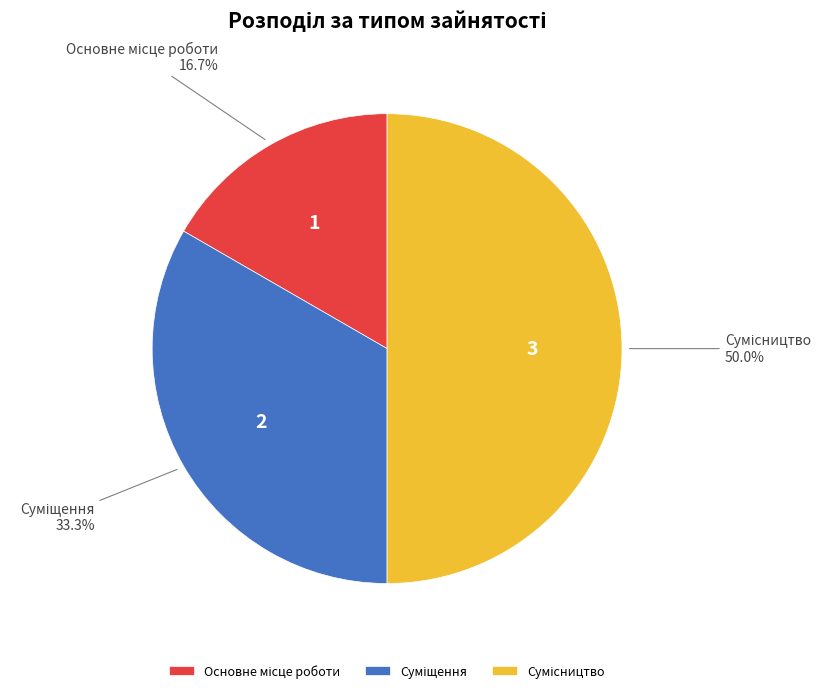

Does Суміщення represent more than half of the total?

No